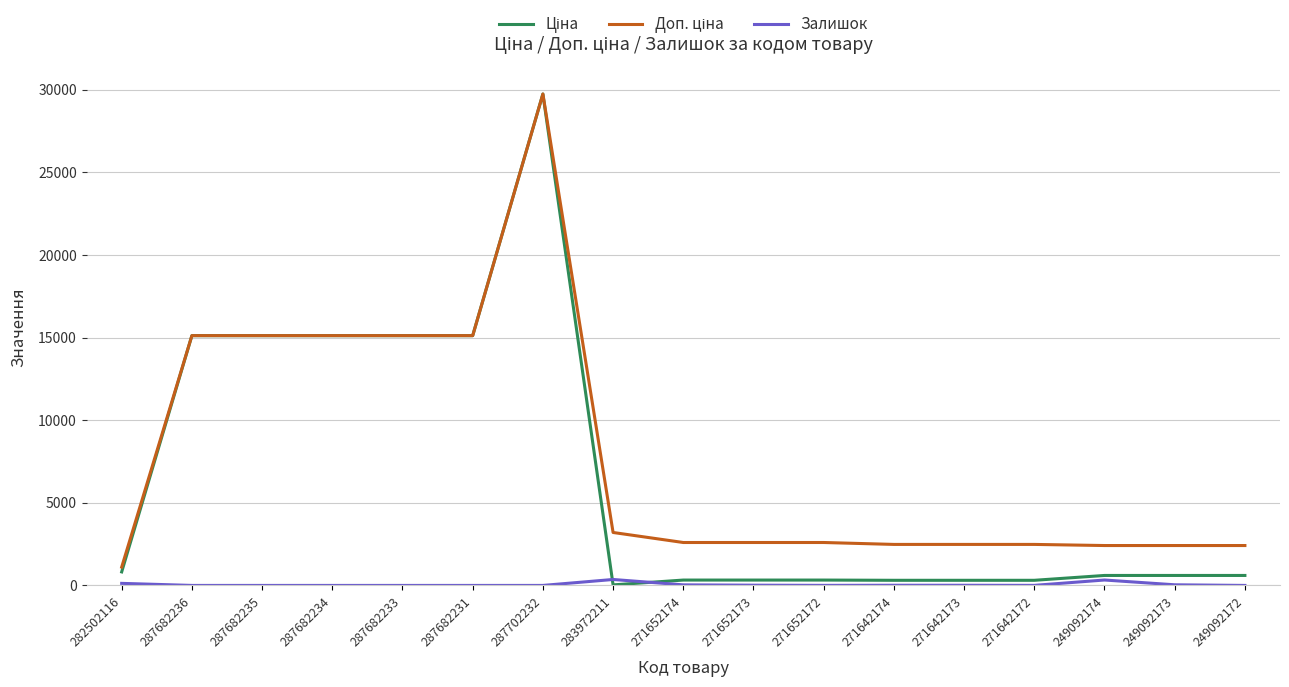

What is the total value across all series at 287682231?

30240.0